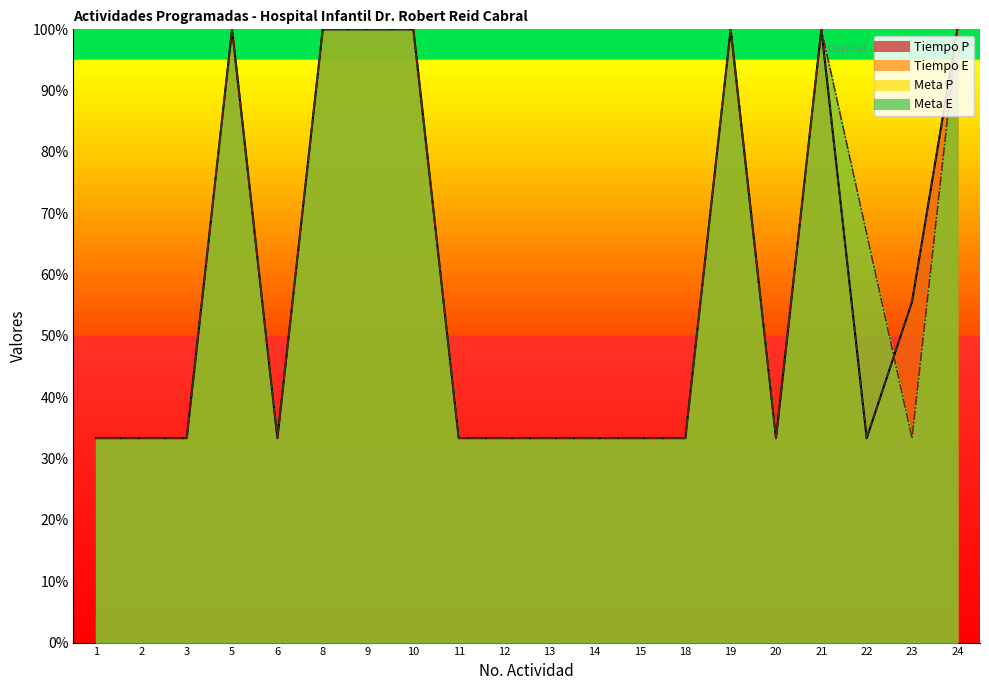

What is the average value of the Tiempo E series?

57.8